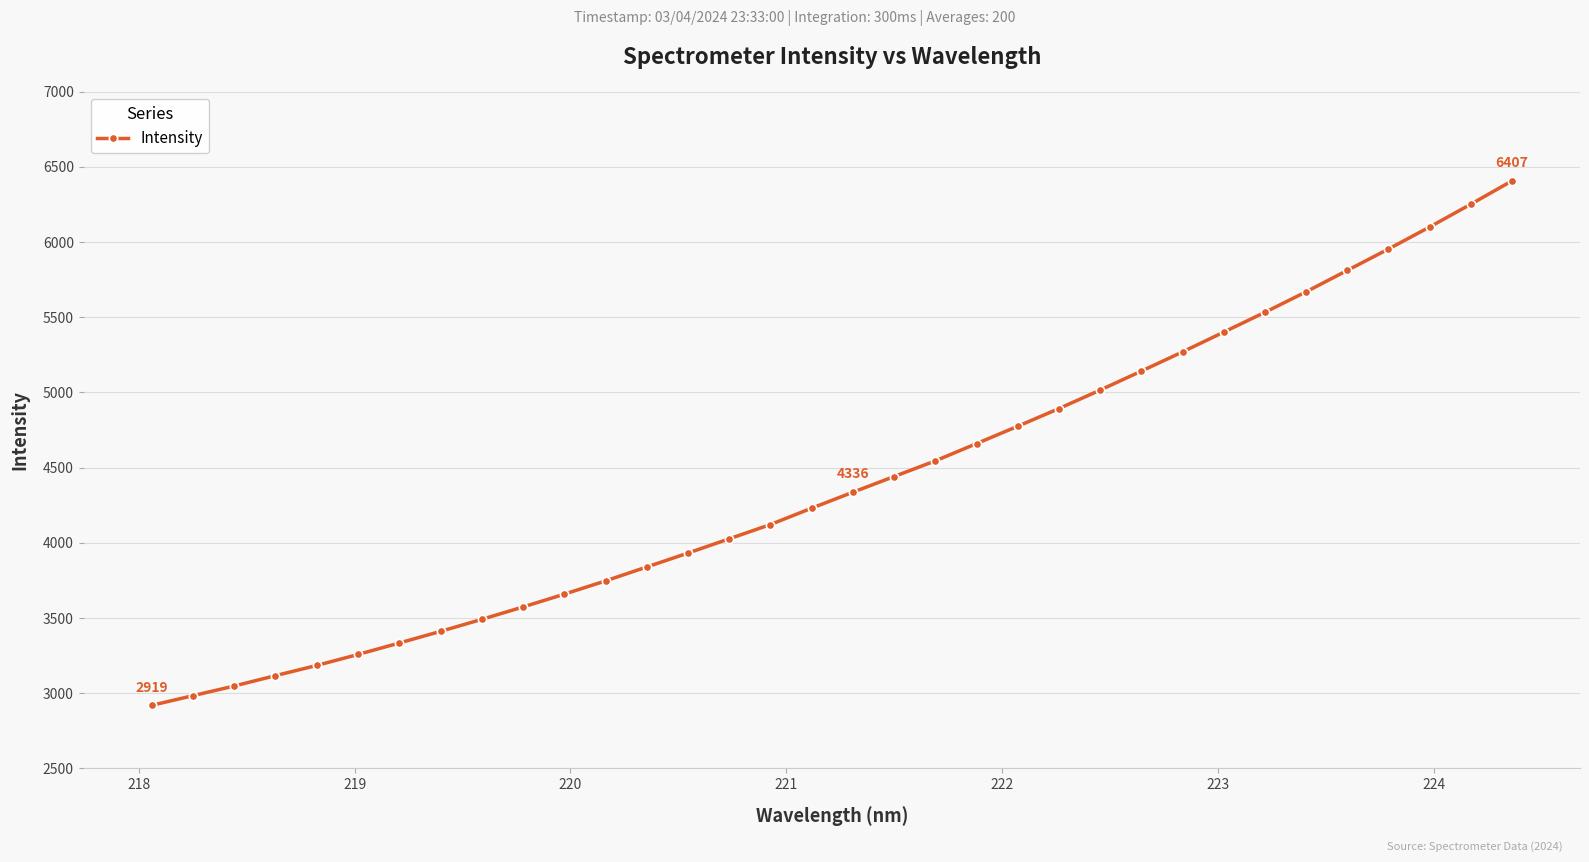

What is the sum of all values?

150069.8